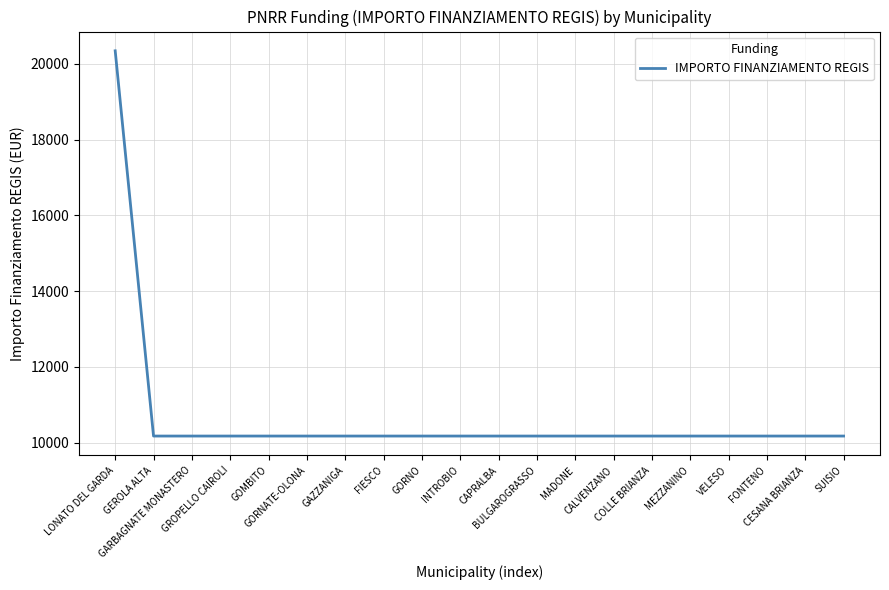

What is the greatest value displayed?

20344